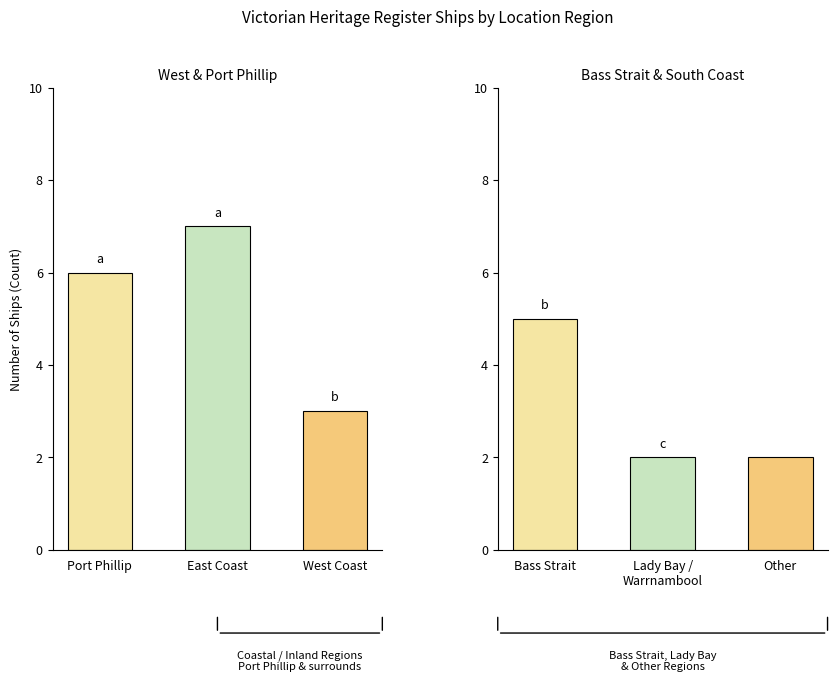

What is the difference between the second highest and minimum values?

4